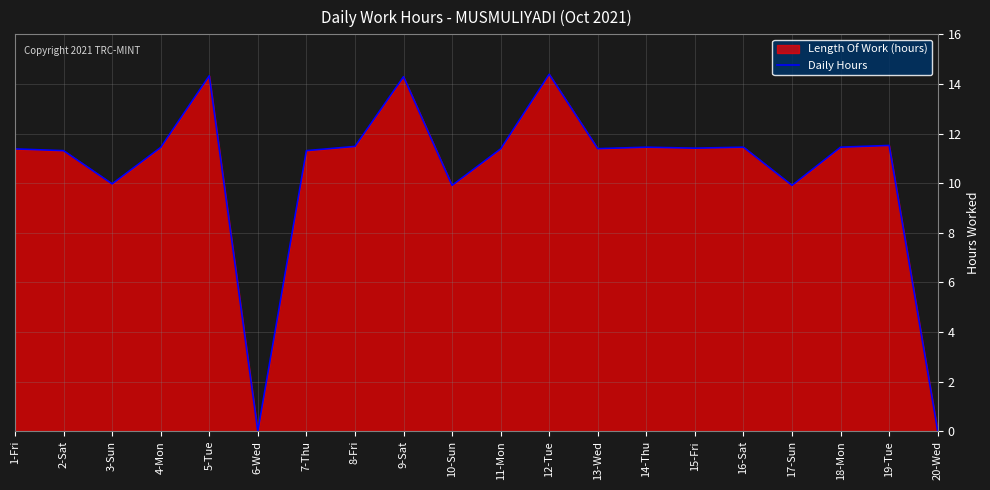

True or false: the data has more than 1 interior local peaks.

True